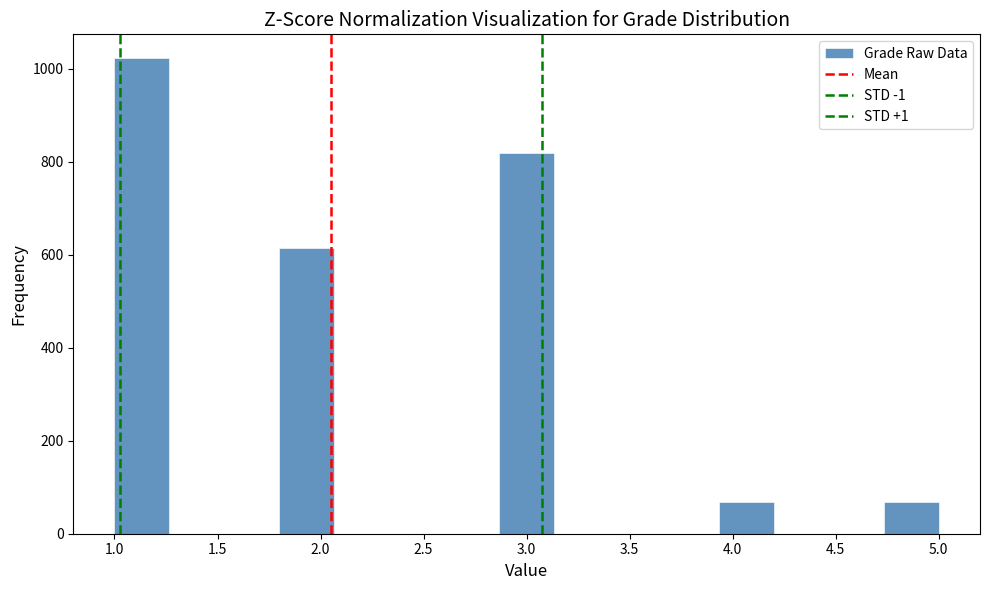

Reading left to right, transcribe this chart: for each bar, give the range it covers on the x-axis and its height. Neither the bar edges nor the heights are printed on the chart, so give them approximately, as read against the axes.

1.00 to 1.25: 1020
1.25 to 1.55: 0
1.55 to 1.80: 0
1.80 to 2.05: 620
2.05 to 2.35: 0
2.35 to 2.60: 0
2.60 to 2.85: 0
2.85 to 3.15: 820
3.15 to 3.40: 0
3.40 to 3.65: 0
3.65 to 3.95: 0
3.95 to 4.20: 60
4.20 to 4.45: 0
4.45 to 4.75: 0
4.75 to 5.00: 60